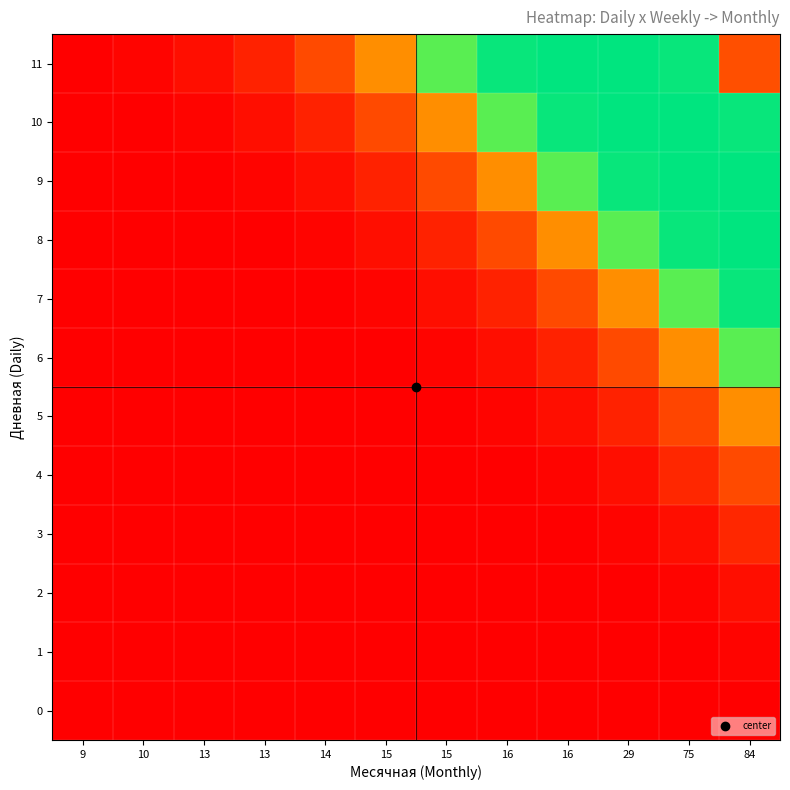

Rank the series by their maximum value, from highest to lowest.

8, 9, 10, 11, 7, 6, 5, 4, 3, 2, 1, 0